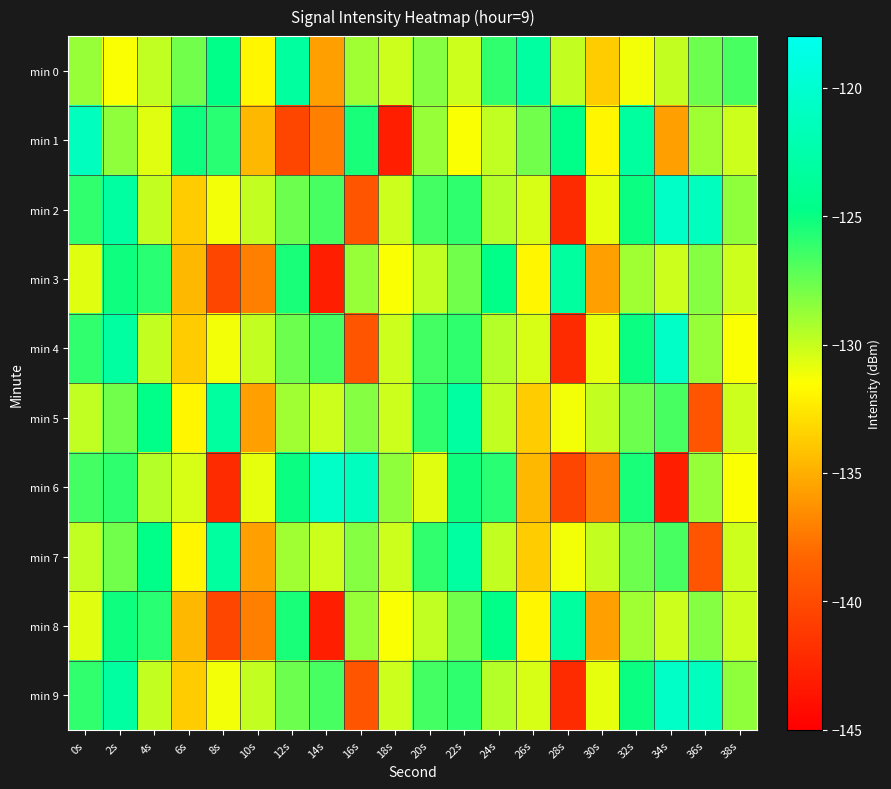

Which label corresponds to the smallest value in the chart?

18s